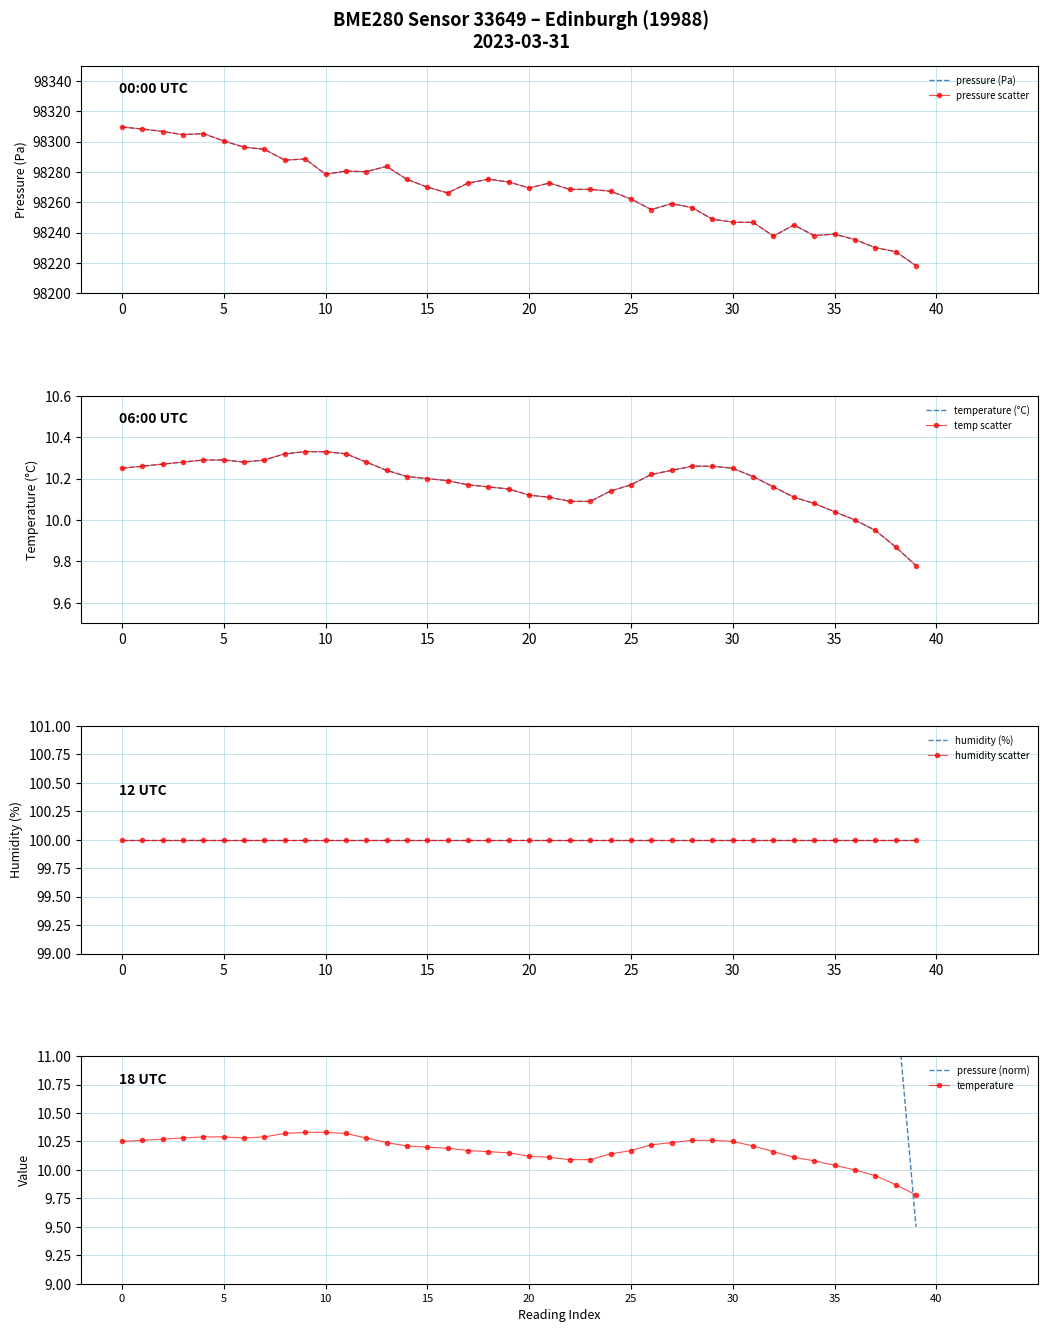

Read the pressure value at 39.

98218.2